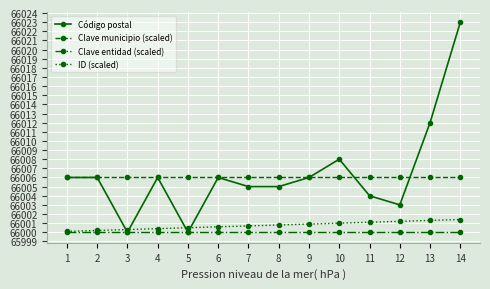

What is the value of the Clave entidad (scaled) point at the 4th from the left?

66000.0